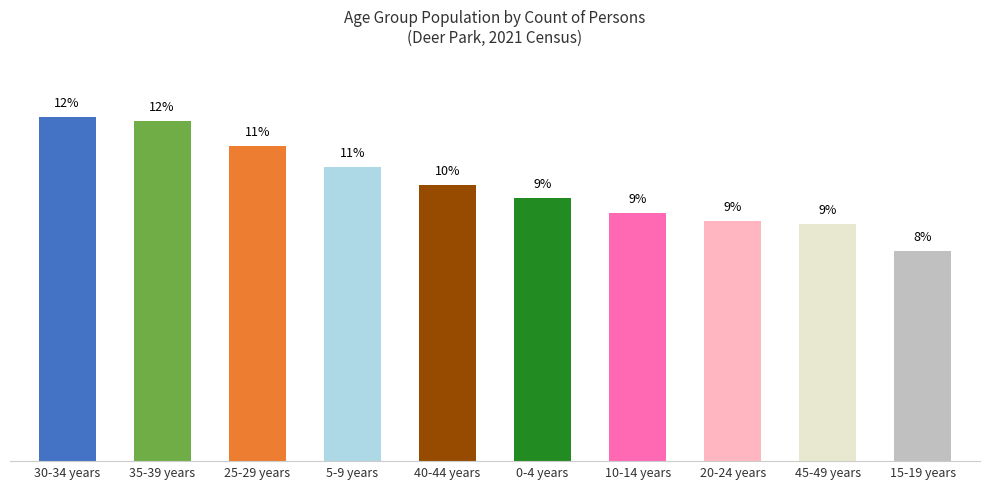

Which category has the lowest value across all series?

15-19 years